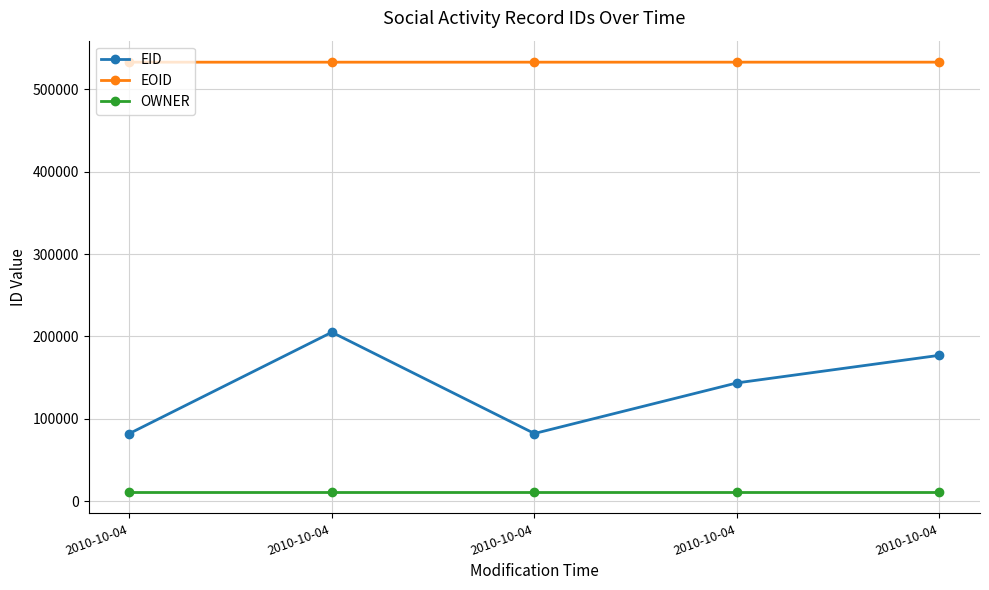

List the series in order of their overall mean, highest first.

EOID, EID, OWNER